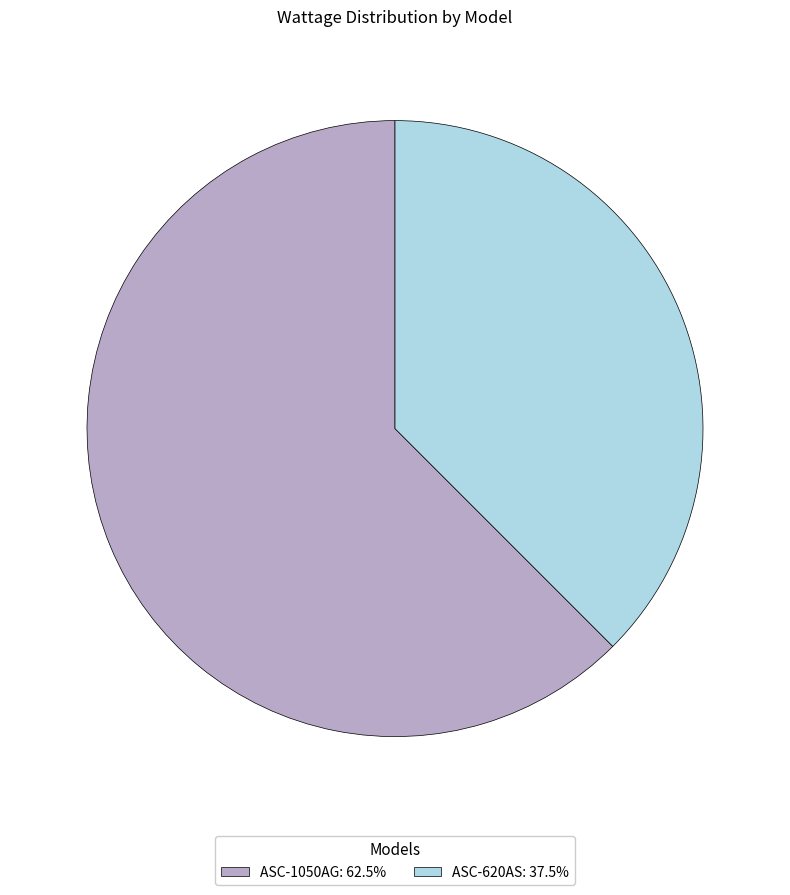

Combined, do ASC-1050AG: 62.5% and ASC-620AS: 37.5% account for over 50%?

Yes